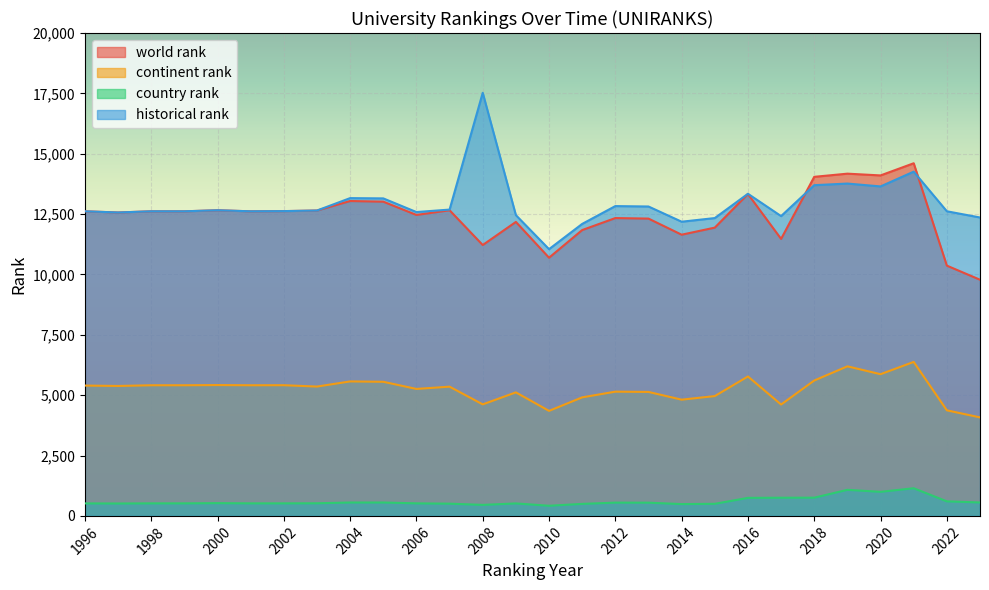

True or false: continent rank and historical rank cross at least once.

False